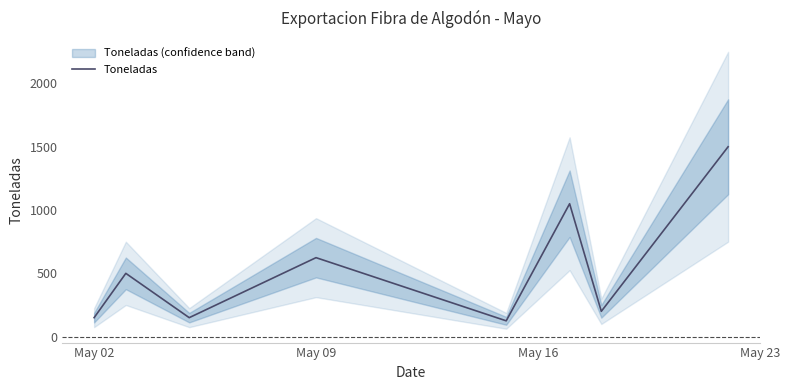

How many values exceed 500?

3